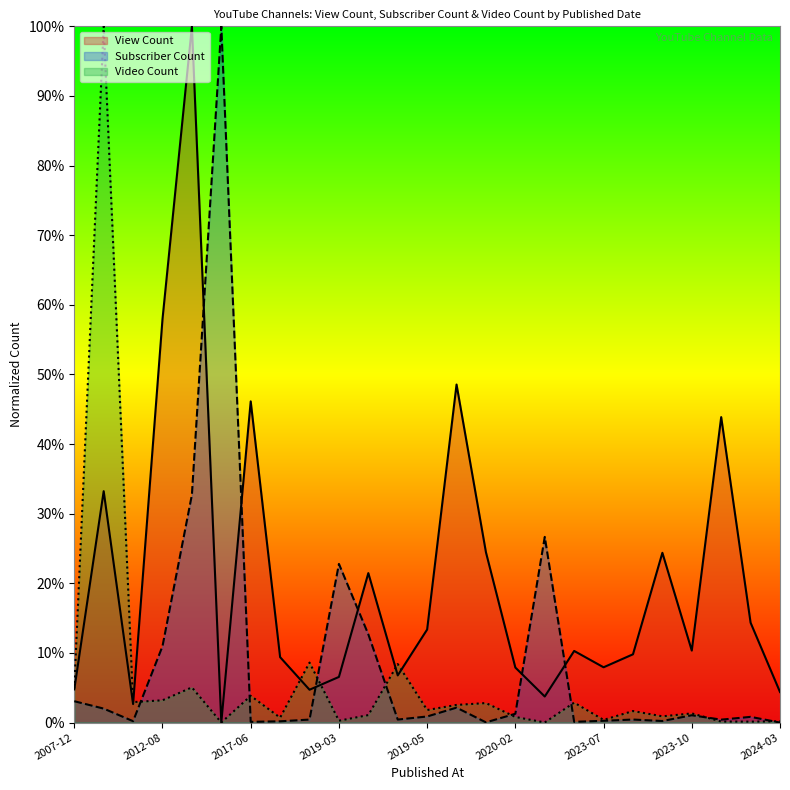

How many intersections are there between View Count and Subscriber Count?

6